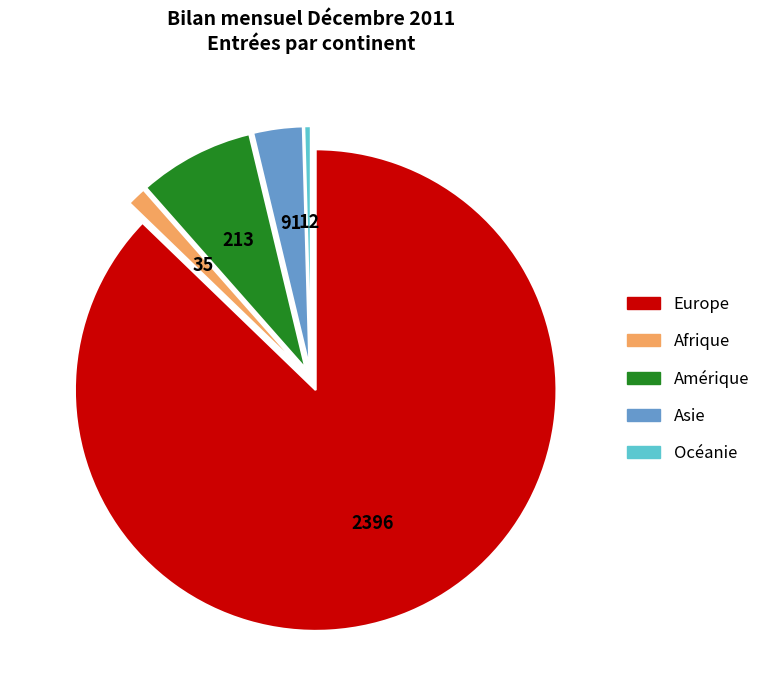

Rank the categories by value from lowest to highest.

Océanie, Afrique, Asie, Amérique, Europe